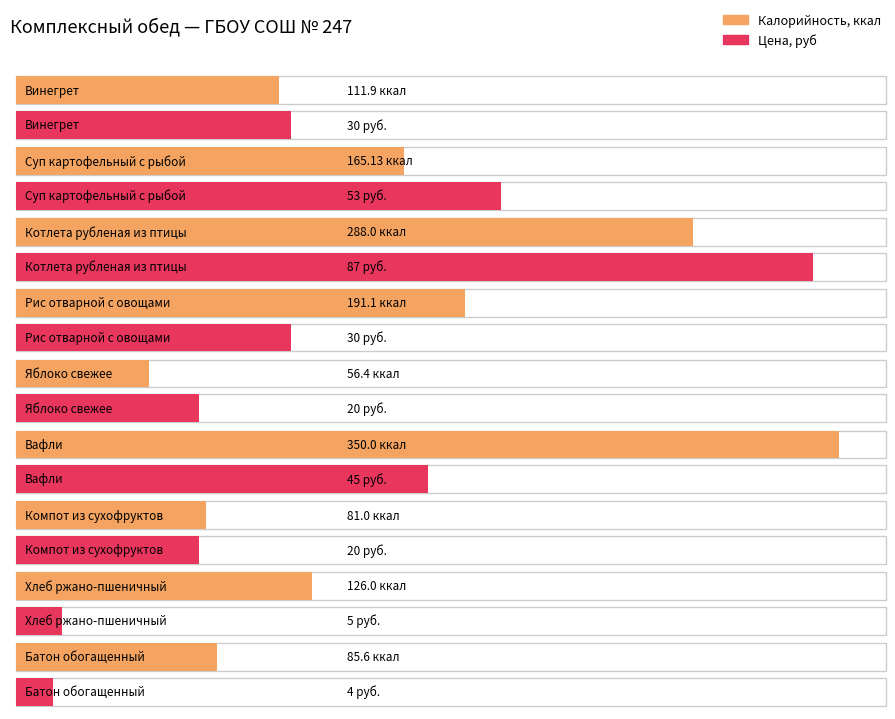

What is the difference between the Цена, руб values at Яблоко свежее and Батон обогащенный?

16.0